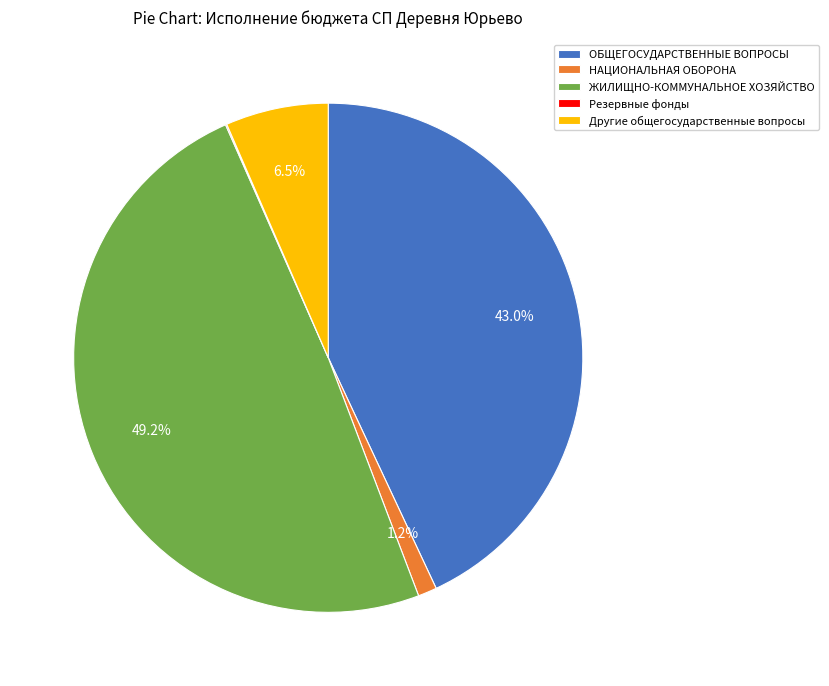

Do ОБЩЕГОСУДАРСТВЕННЫЕ ВОПРОСЫ and НАЦИОНАЛЬНАЯ ОБОРОНА together represent more than half of the pie?

No